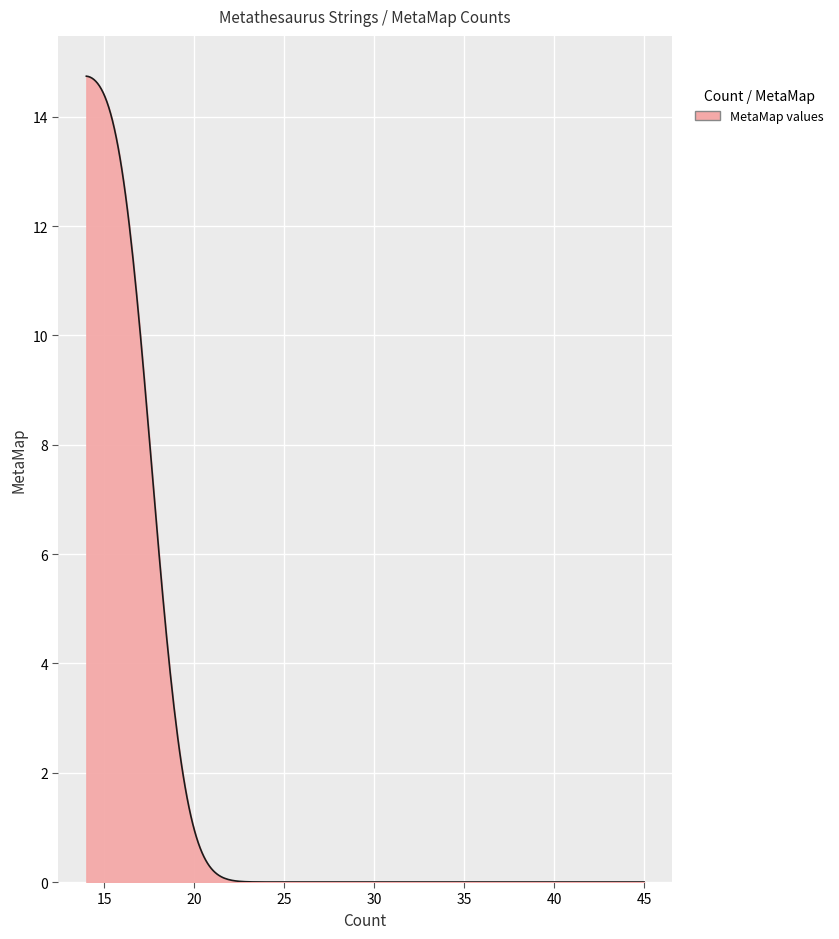

What is the greatest value displayed?

14.7